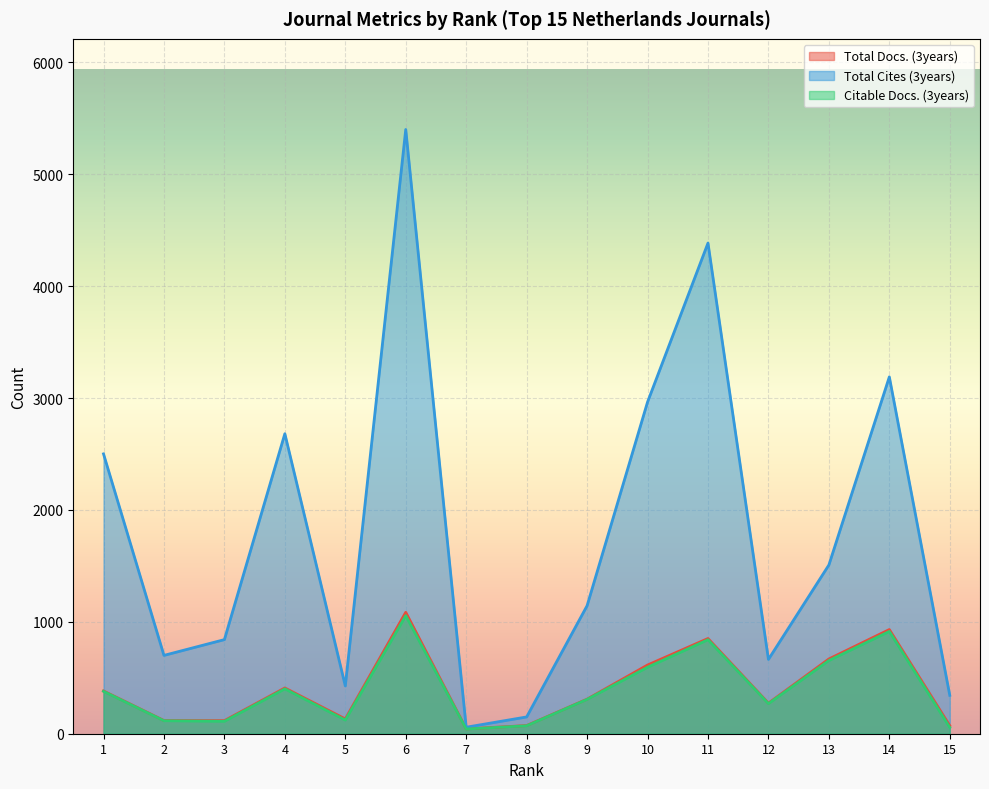

Reading right to left, list all the values displayed in this chart.

Total Docs. (3years): 15=72	14=931	13=668	12=273	11=851	10=614	9=309	8=73	7=43	6=1085	5=132	4=409	3=117	2=118	1=382
Total Cites (3years): 15=343	14=3189	13=1508	12=664	11=4385	10=2964	9=1144	8=150	7=58	6=5400	5=427	4=2681	3=841	2=700	1=2501
Citable Docs. (3years): 15=56	14=914	13=654	12=269	11=840	10=594	9=307	8=71	7=42	6=1055	5=122	4=401	3=111	2=116	1=379